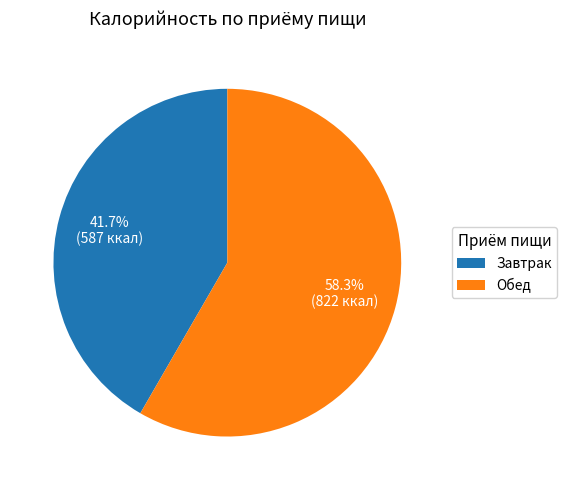

Is it true that Обед is 46% of the pie?

False